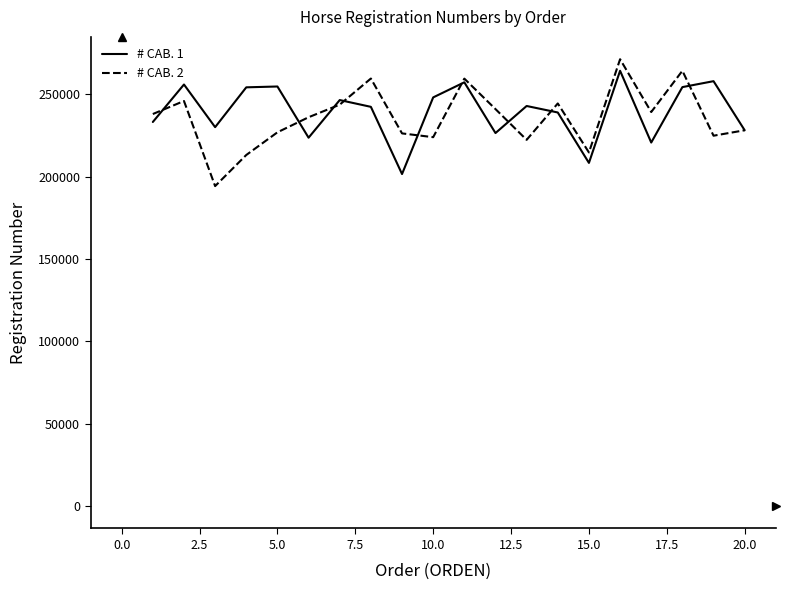

Which series has the widest spread of values?

# CAB. 2